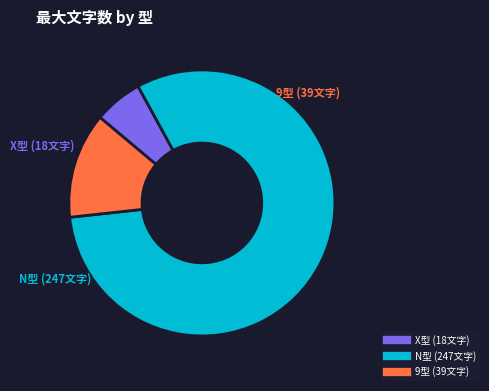

Count the number of slices in the pie.

3